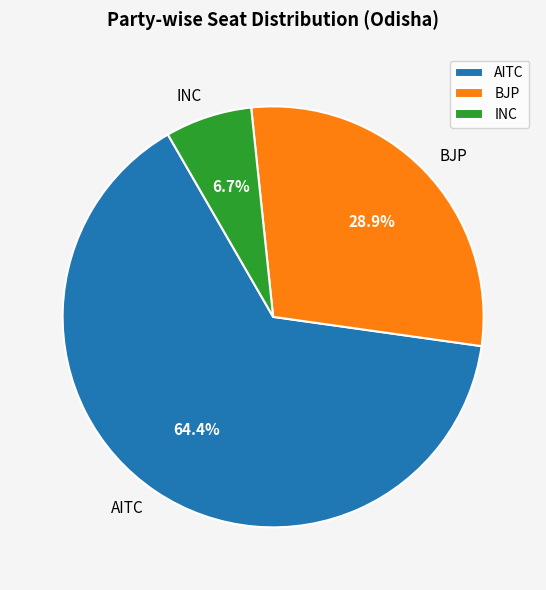

What percentage is NOT represented by AITC?

35.6%